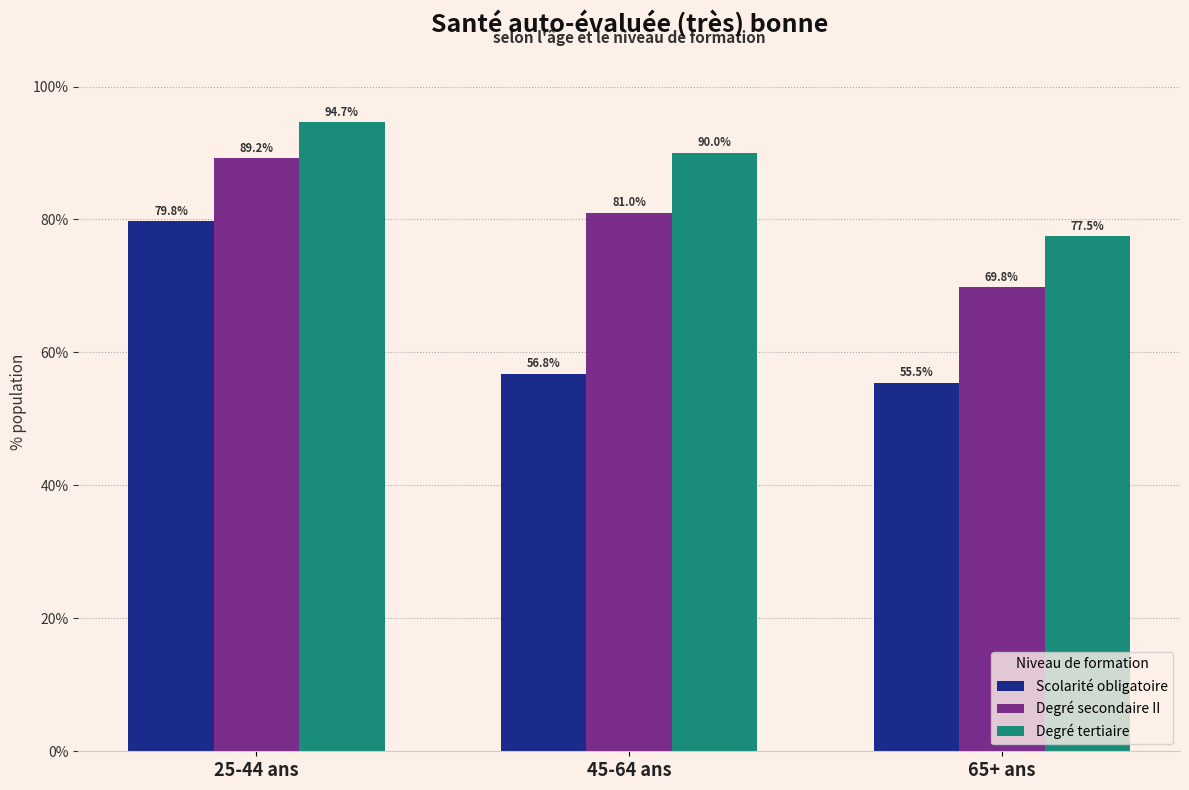

Reading left to right, extract all data points from this chart.

Scolarité obligatoire: 25-44 ans=79.8	45-64 ans=56.8	65+ ans=55.5
Degré secondaire II: 25-44 ans=89.2	45-64 ans=81.0	65+ ans=69.8
Degré tertiaire: 25-44 ans=94.7	45-64 ans=90.0	65+ ans=77.5